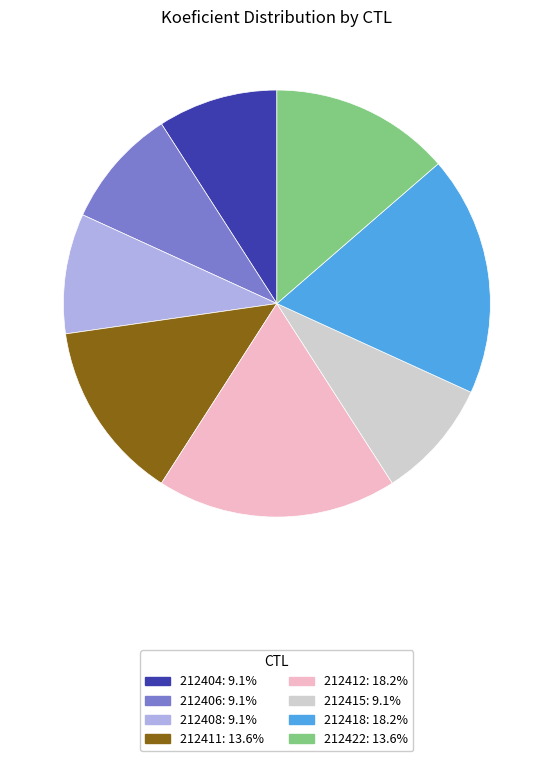

Between 212412 and 212415, which is larger?

212412